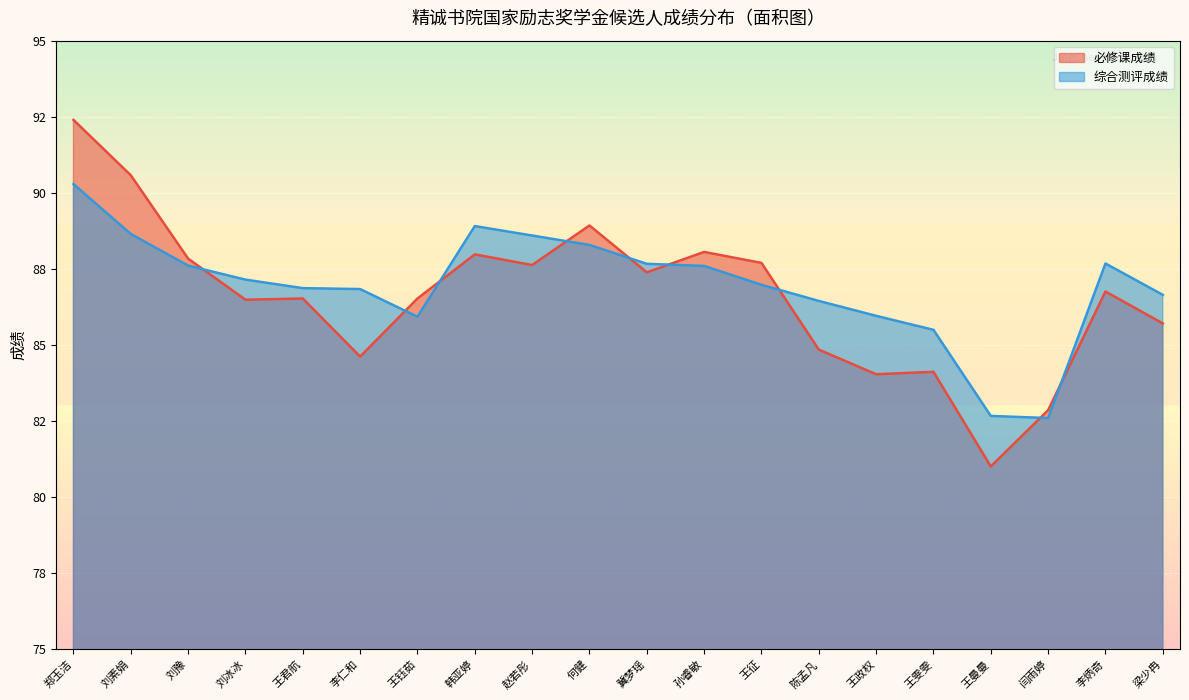

Where do 综合测评成绩 and 必修课成绩 first cross each other?

刘豫 and 刘冰冰